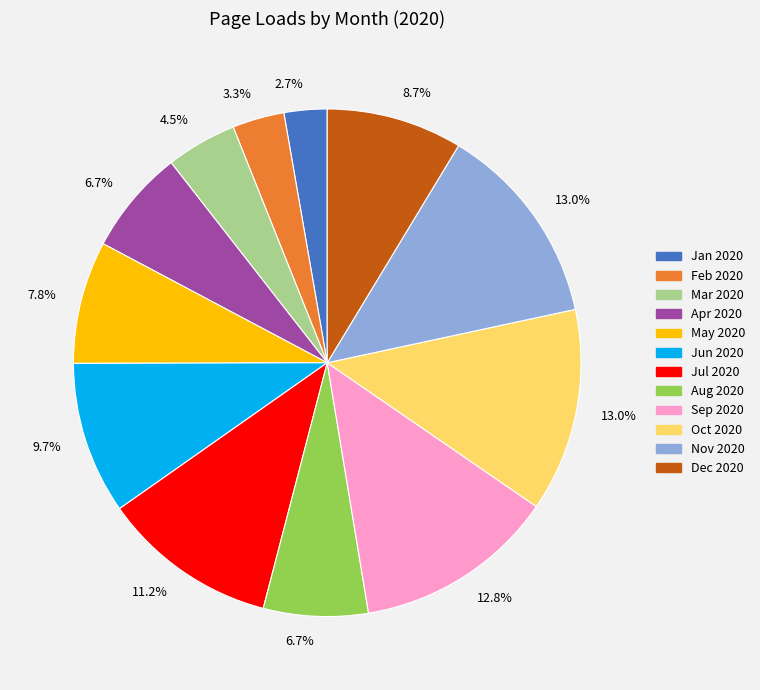

Is it true that Feb 2020 is 3% of the pie?

True